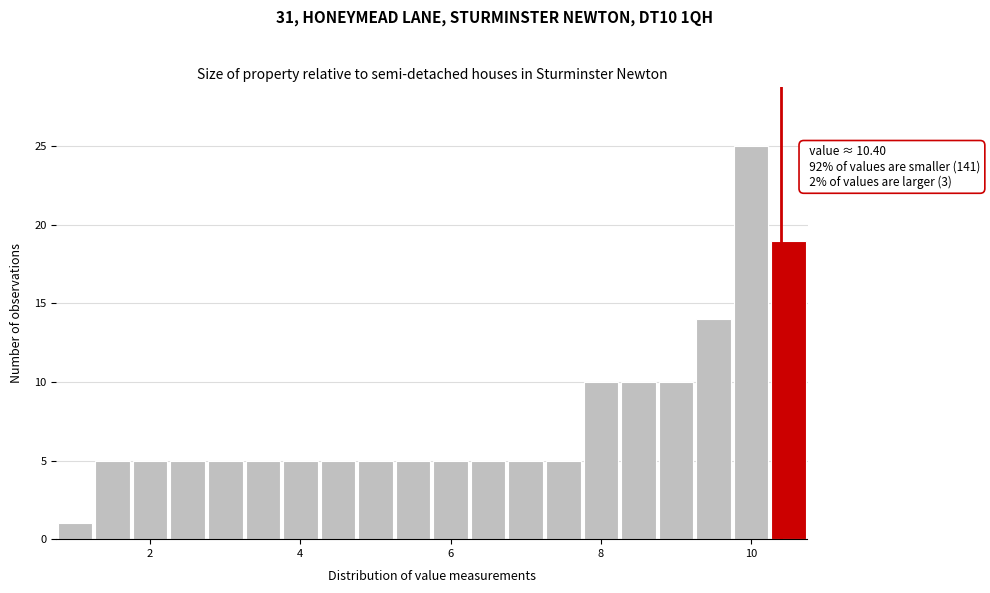

Read against the x-axis, roughly where is the centre of the tallest bar?

10.0